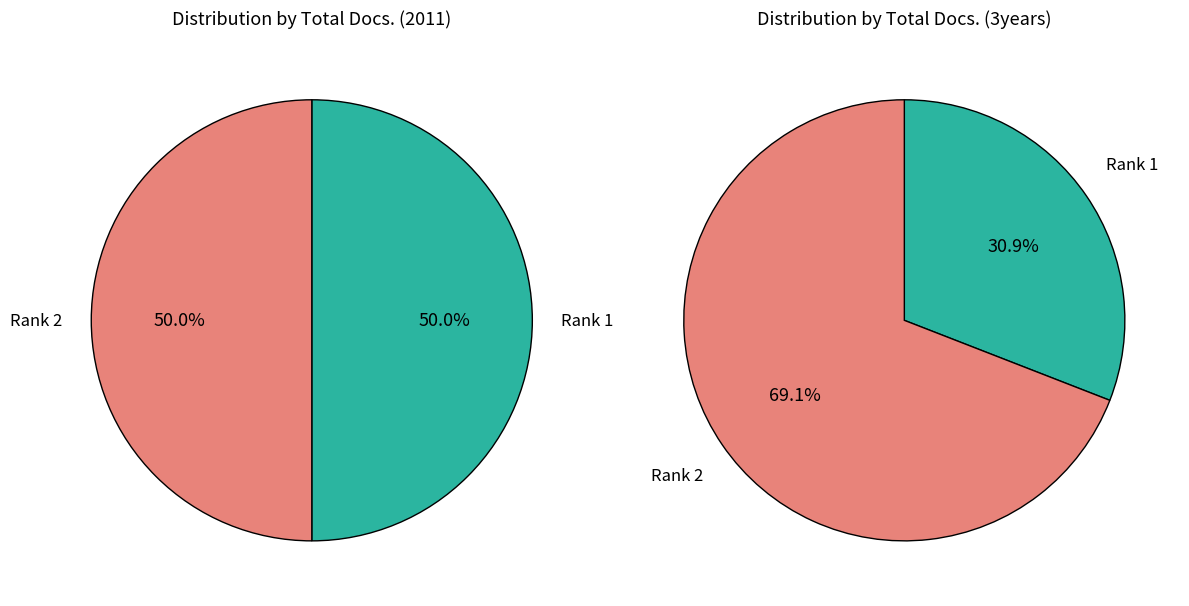

Is it true that 1 is 45% of the pie?

False